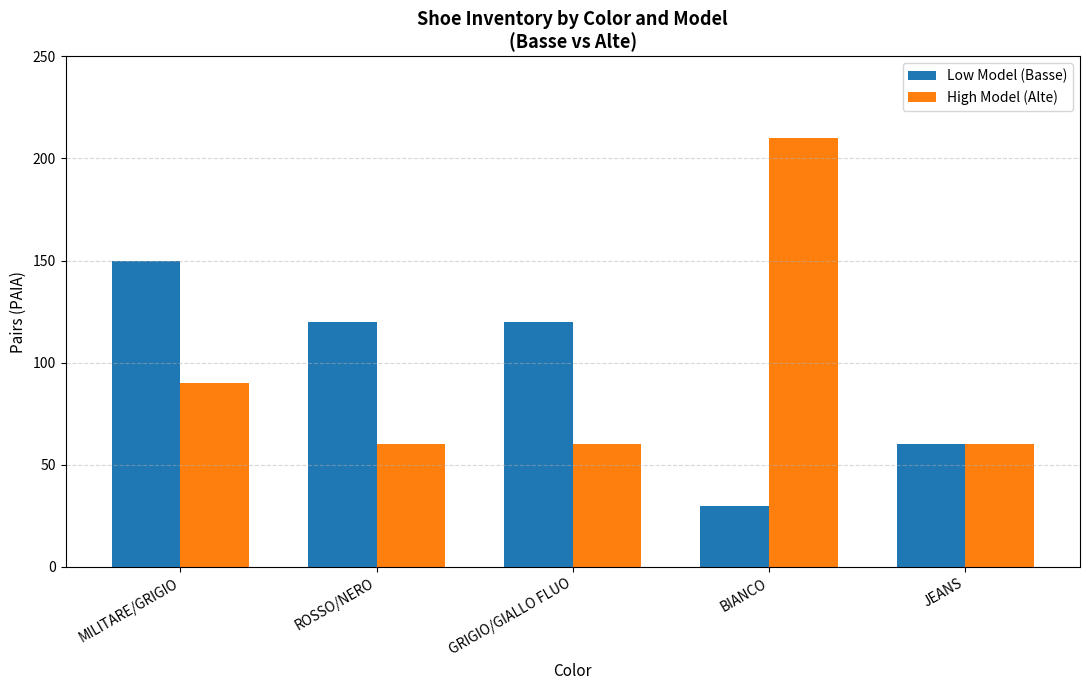

Reading right to left, extract all data points from this chart.

Low Model (Basse): 60	30	120	120	150
High Model (Alte): 60	210	60	60	90